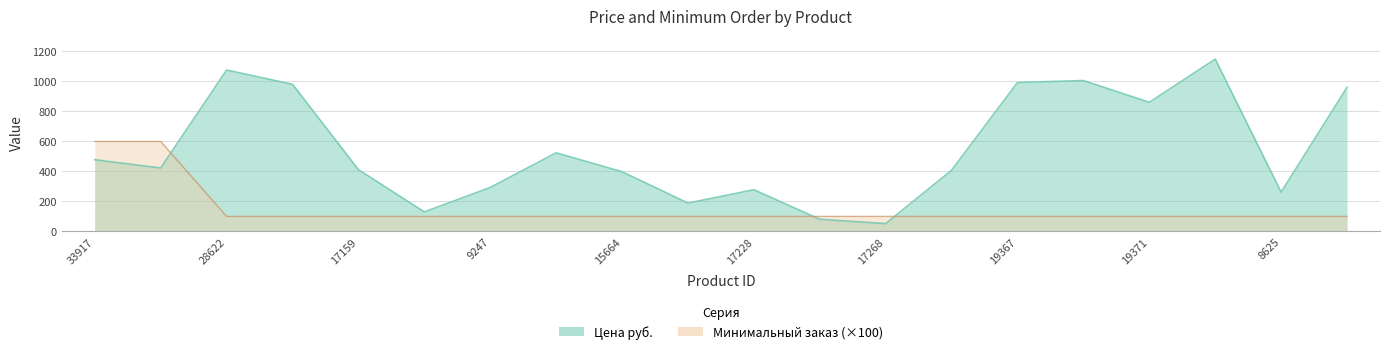

Between 28622 and 9073, which series saw the biggest shift?

Цена руб.